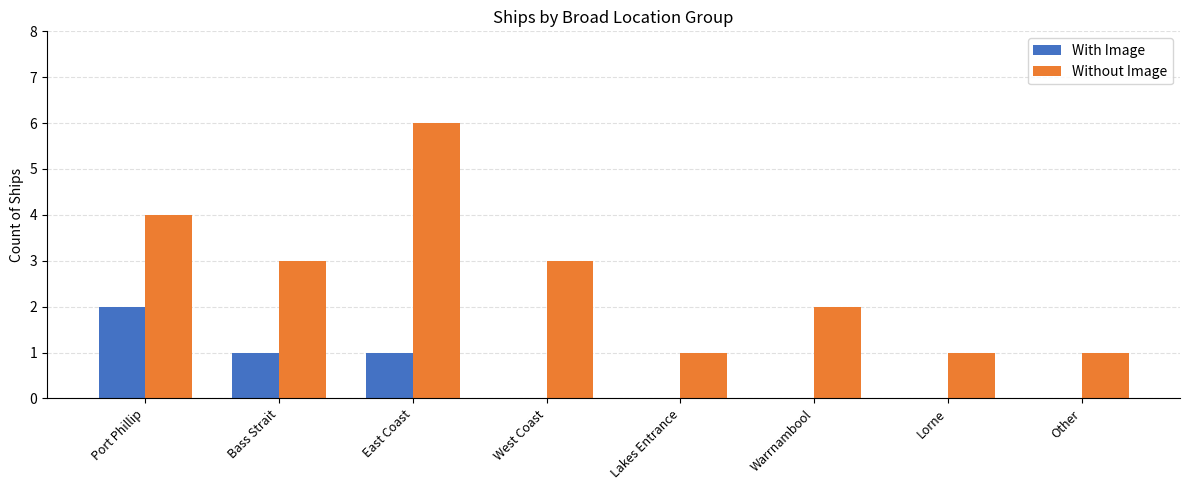

Which series changed the most between Warrnambool and Other?

Without Image